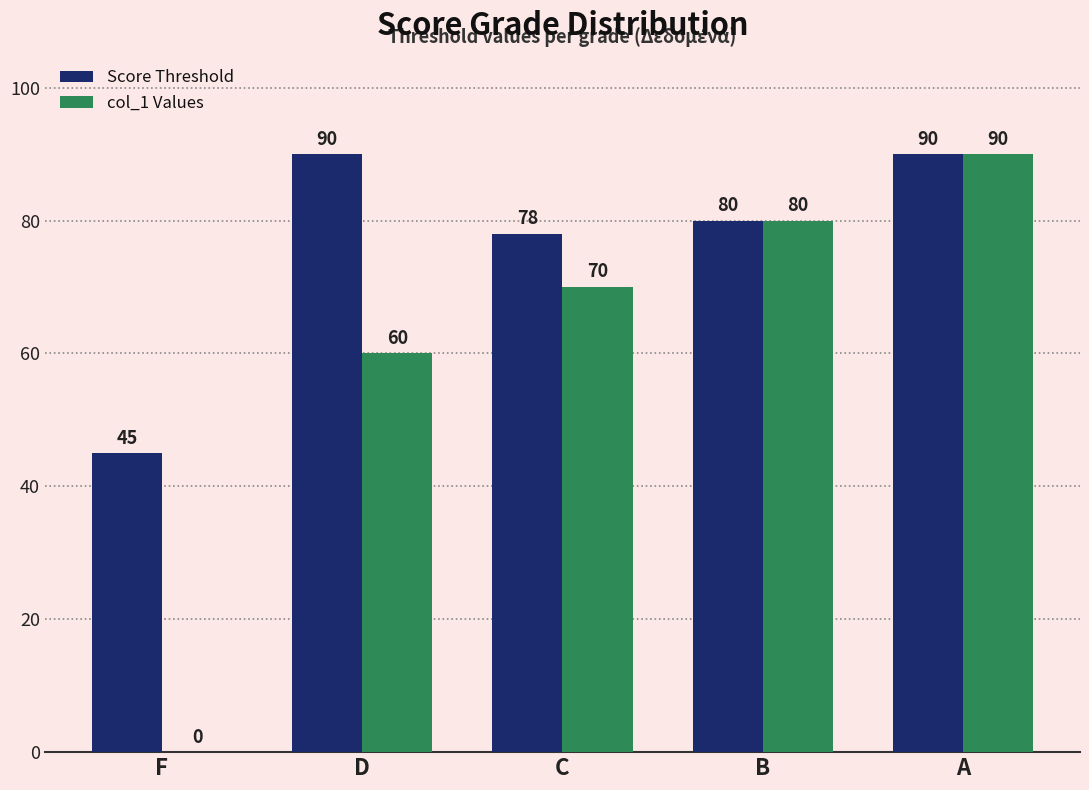

Count the number of data series in this chart.

2